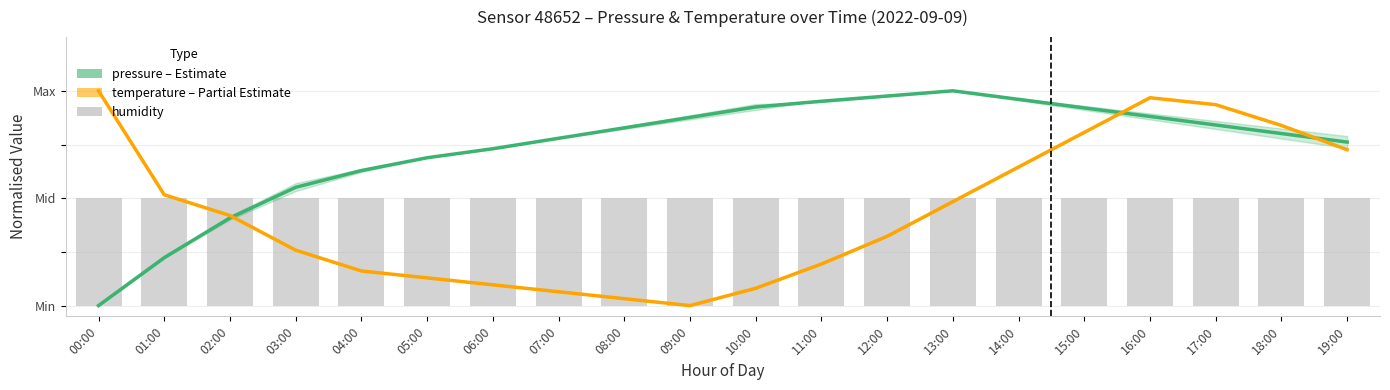

Reading right to left, list all the values displayed in this chart.

pressure (Estimate): 0.8	0.8	0.8	0.9	0.9	1.0	1.0	1.0	1.0	0.9	0.9	0.8	0.8	0.7	0.7	0.6	0.6	0.4	0.2	0.0
temperature (Partial Estimate): 0.7	0.8	0.9	1.0	0.8	0.6	0.5	0.3	0.2	0.1	0.0	0.0	0.1	0.1	0.1	0.2	0.3	0.4	0.5	1.0
humidity: 0.5	0.5	0.5	0.5	0.5	0.5	0.5	0.5	0.5	0.5	0.5	0.5	0.5	0.5	0.5	0.5	0.5	0.5	0.5	0.5